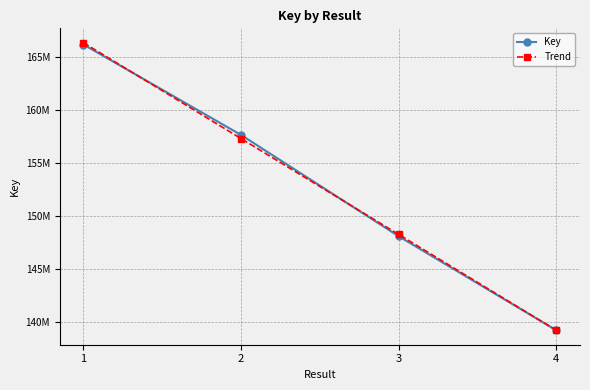

Which series has the largest range (max minus min)?

Trend